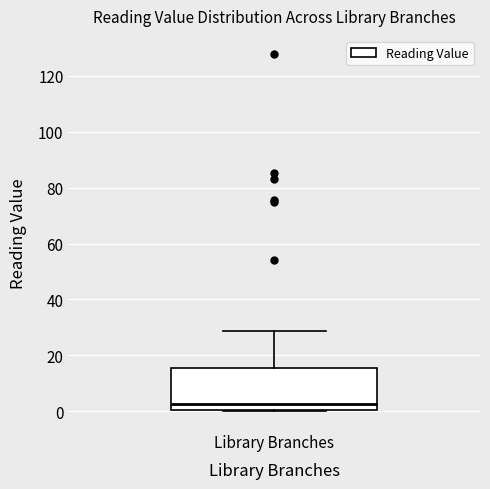

Where does the upper whisker of the box for Library Branches end on the y-axis? The values are not printed on the chart, so give them approximately, as read against the axis.

28